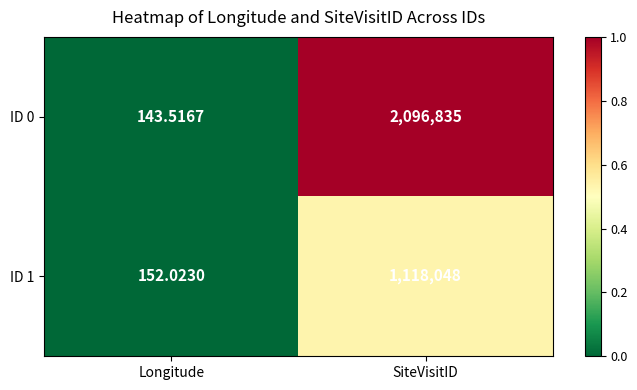

At which category is the sum across all series the highest?

SiteVisitID